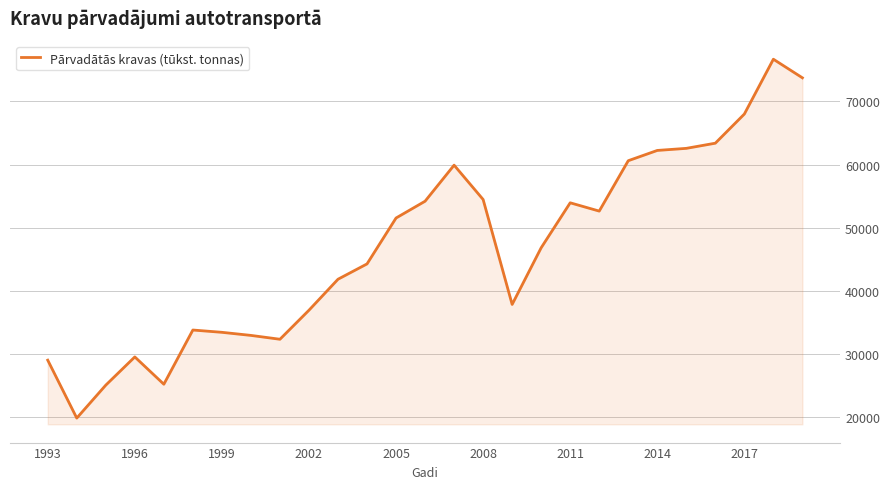

What is the minimum value shown in the chart?

19801.0